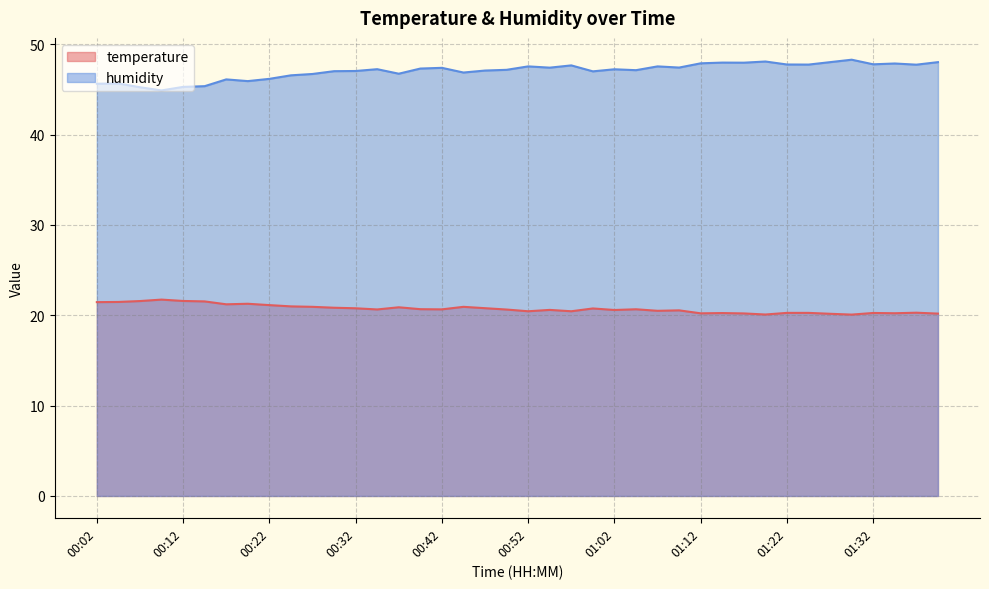

Which category has the lowest value across all series?

01:29